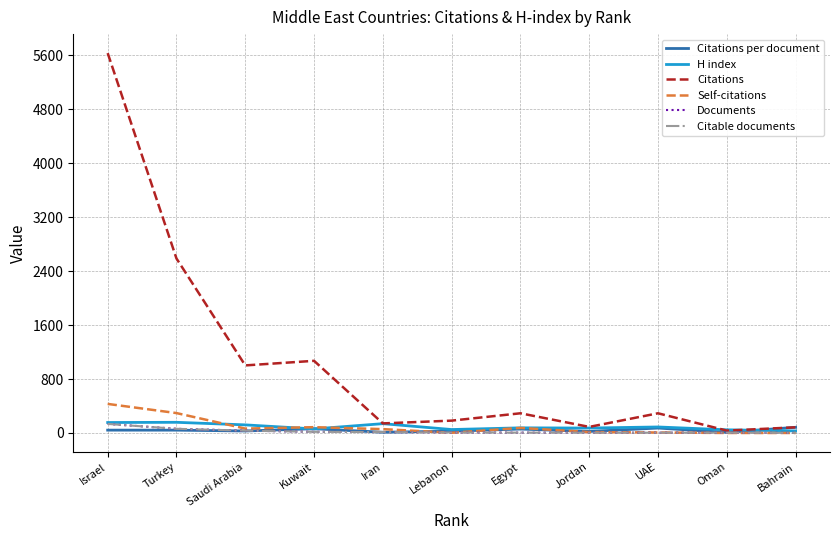

Does the chart have visible grid lines?

Yes